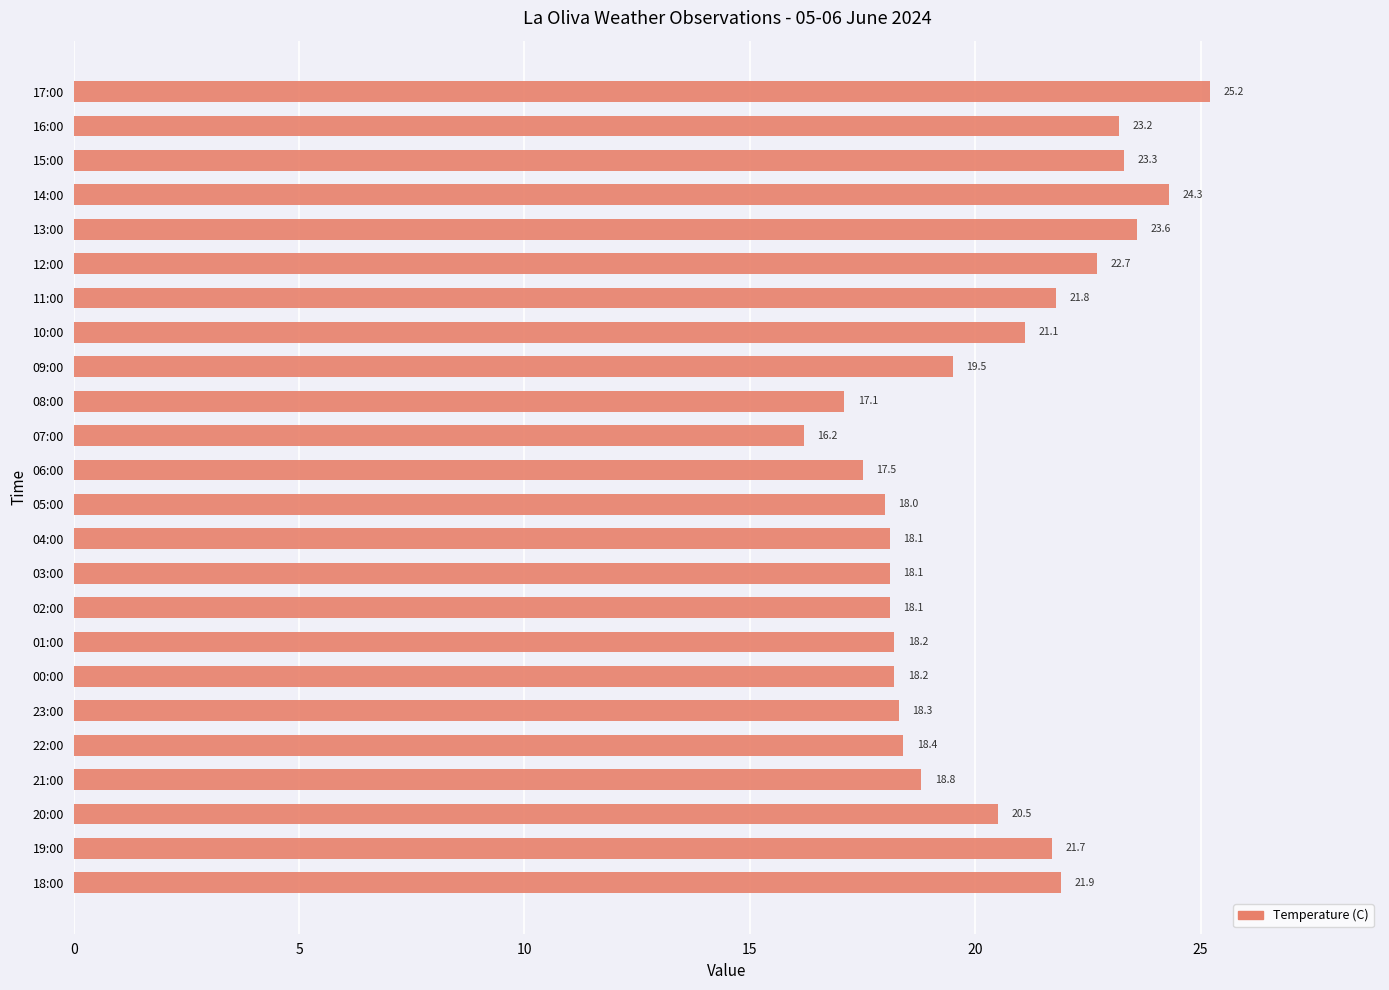

Reading bottom to top, list all the values displayed in this chart.

21.9	21.7	20.5	18.8	18.4	18.3	18.2	18.2	18.1	18.1	18.1	18.0	17.5	16.2	17.1	19.5	21.1	21.8	22.7	23.6	24.3	23.3	23.2	25.2